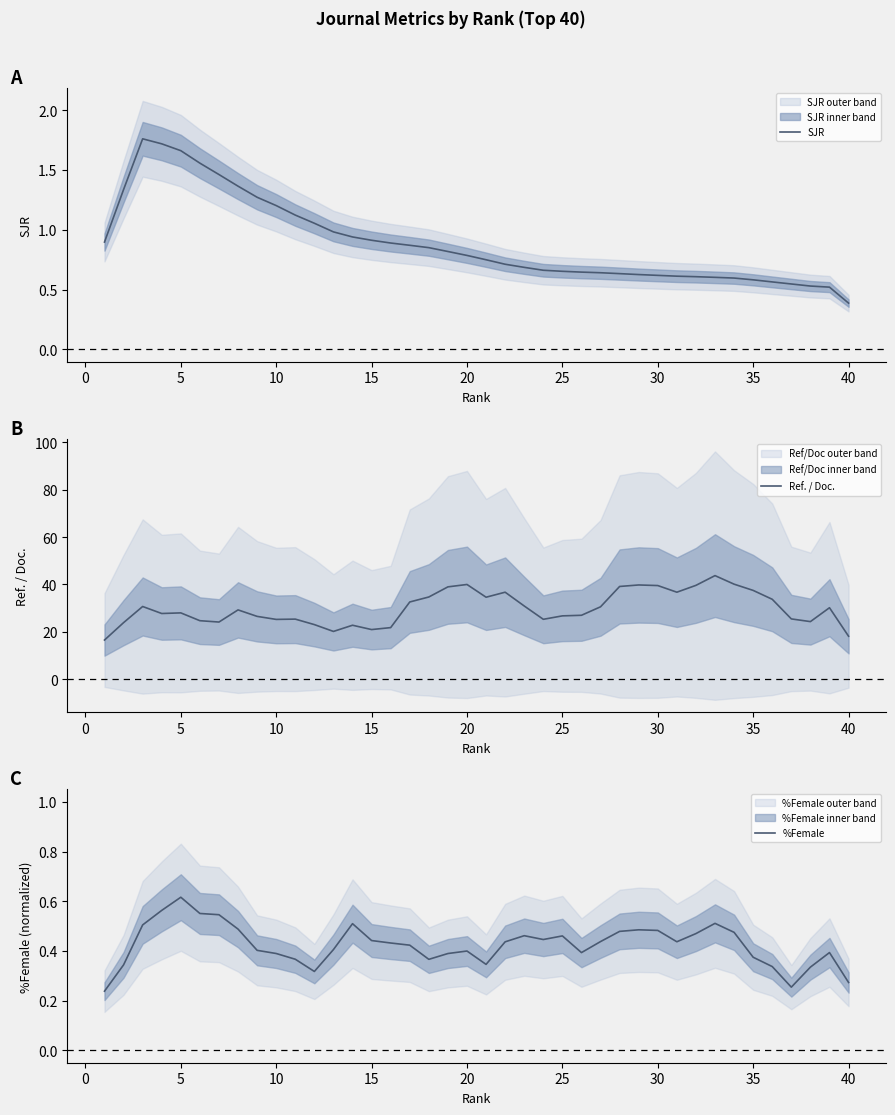

What is the lowest value of the SJR series?

0.4